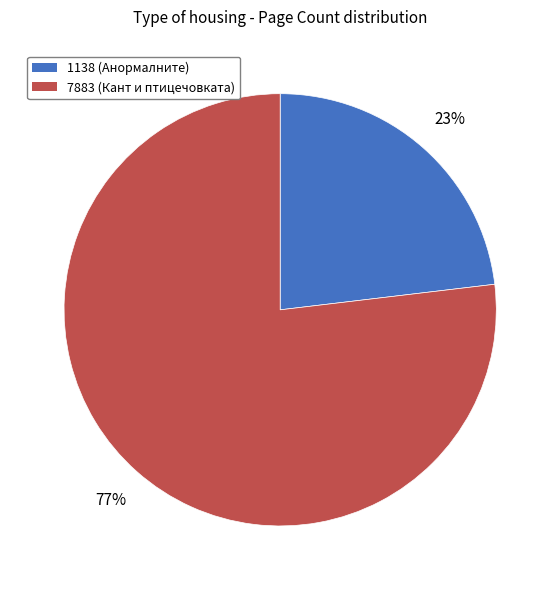

How many segments does this pie chart have?

2